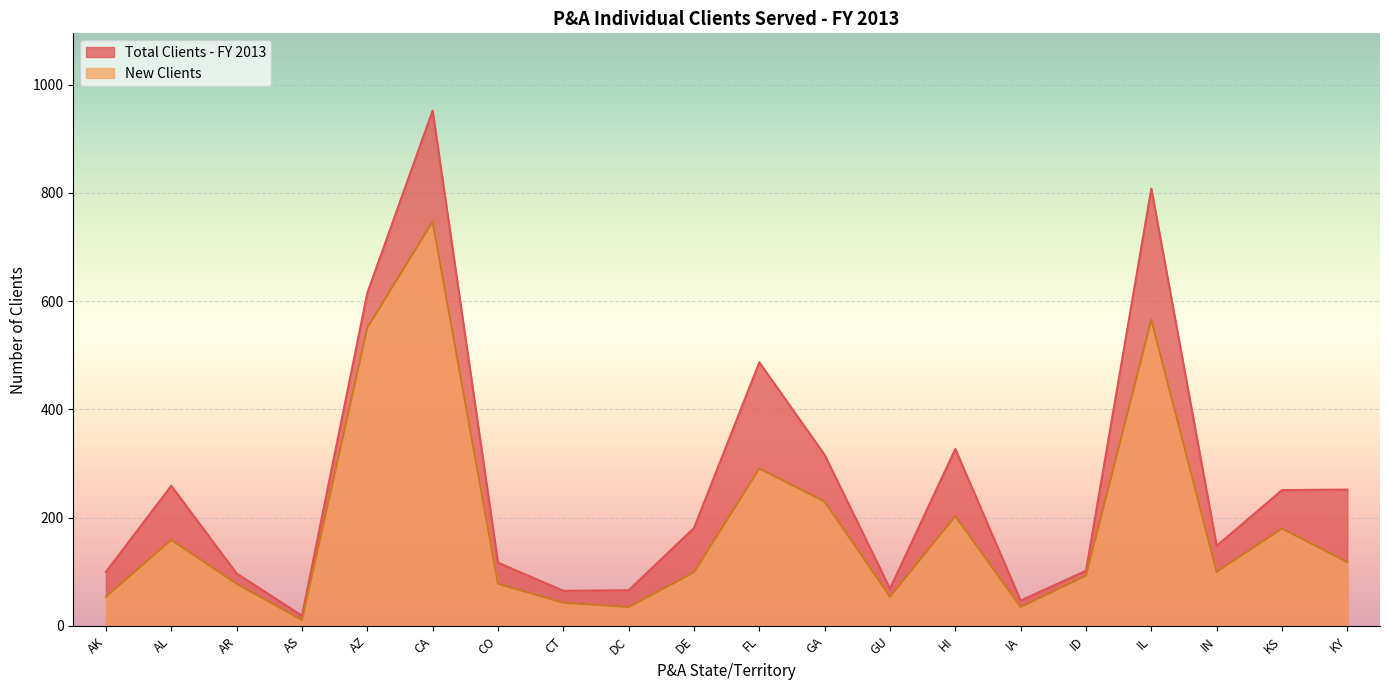

Where is Total Clients - FY 2013 nearest to the value 485?

FL